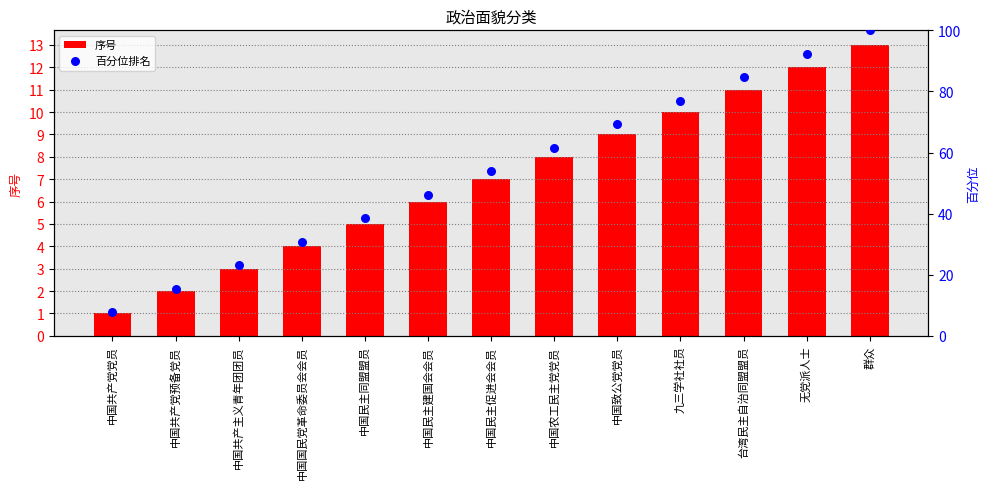

What are all the series names shown in the legend?

序号, 百分位排名